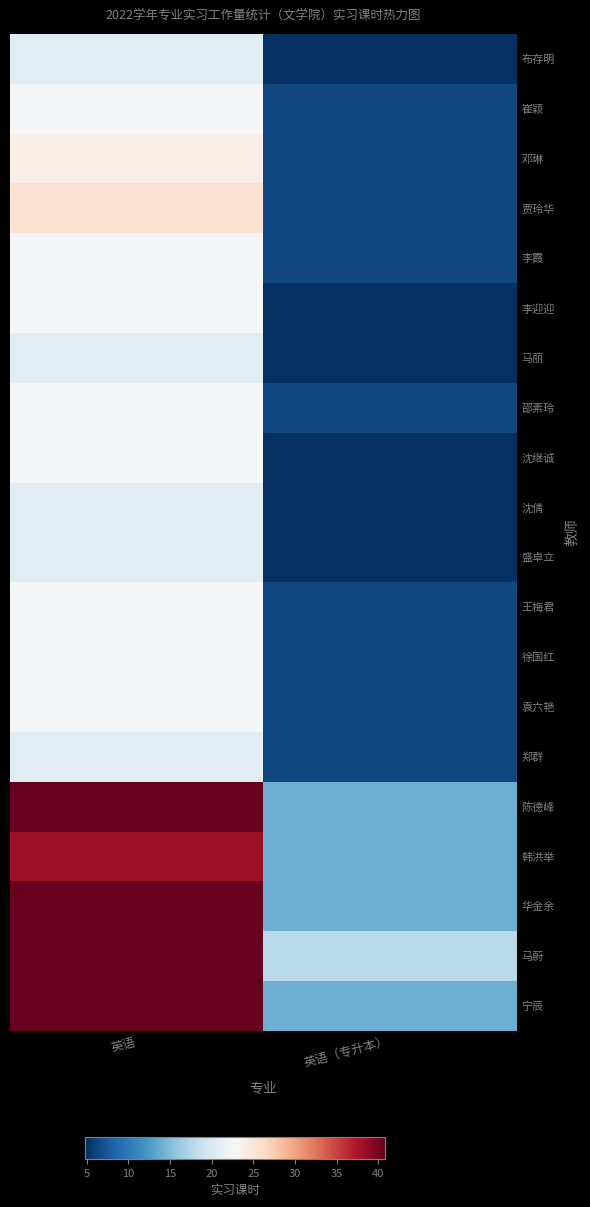

Between 英语（专升本） and 英语, which is larger?

英语